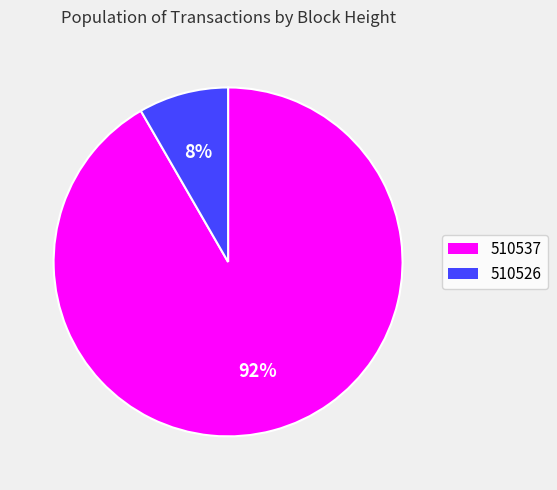

What percentage is the 510526 slice, to the nearest percent?

8%